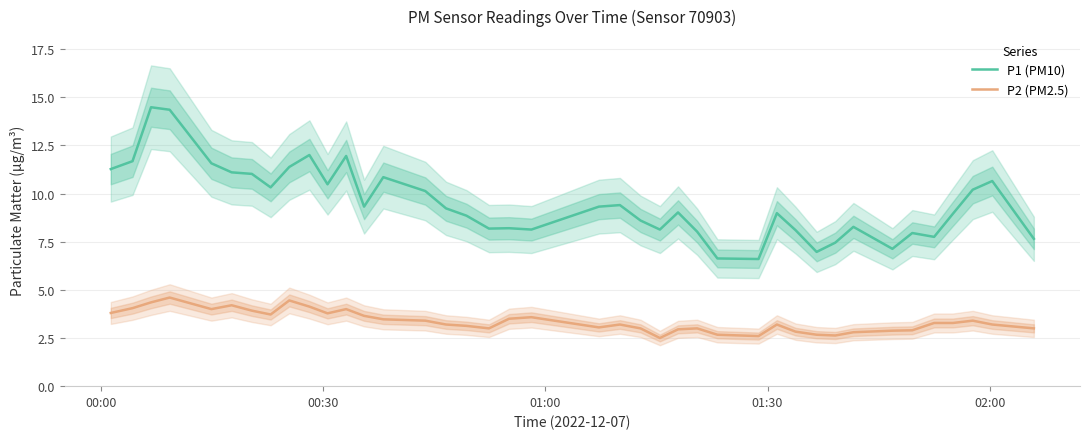

True or false: P2 (PM2.5) and P1 (PM10) intersect in this chart.

False